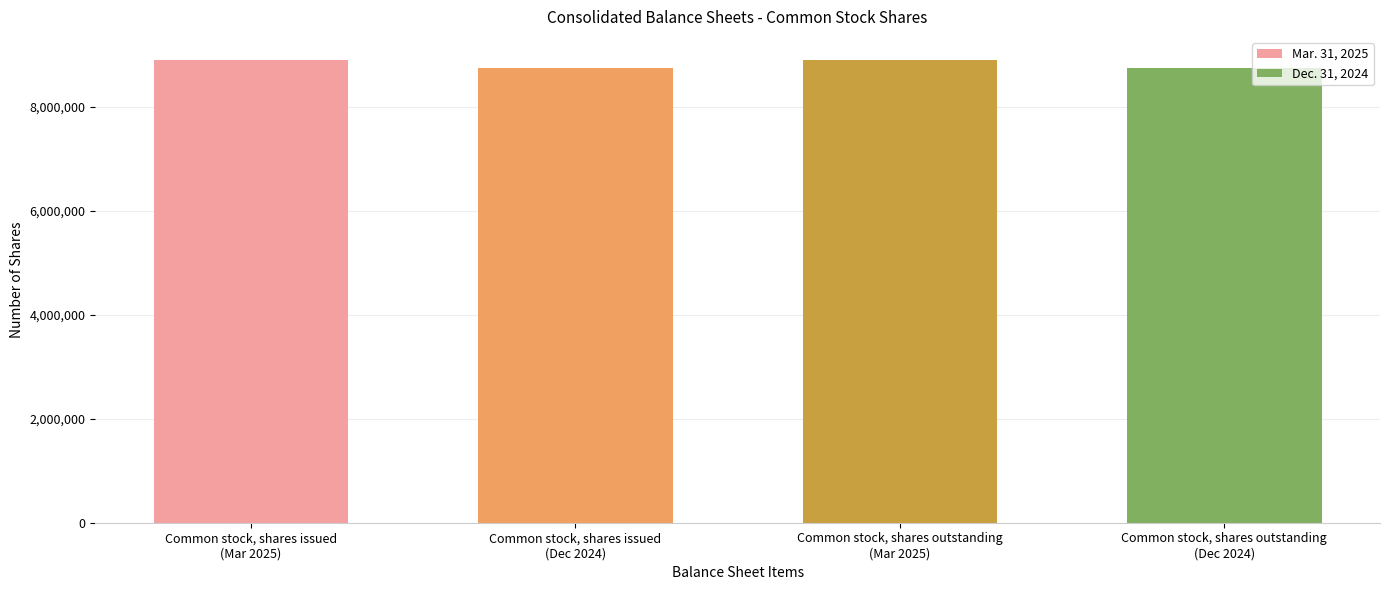

Reading left to right, extract all data points from this chart.

Common stock, shares issued
(Mar 2025)=8903630	Common stock, shares issued
(Dec 2024)=8753773	Common stock, shares outstanding
(Mar 2025)=8903630	Common stock, shares outstanding
(Dec 2024)=8753773